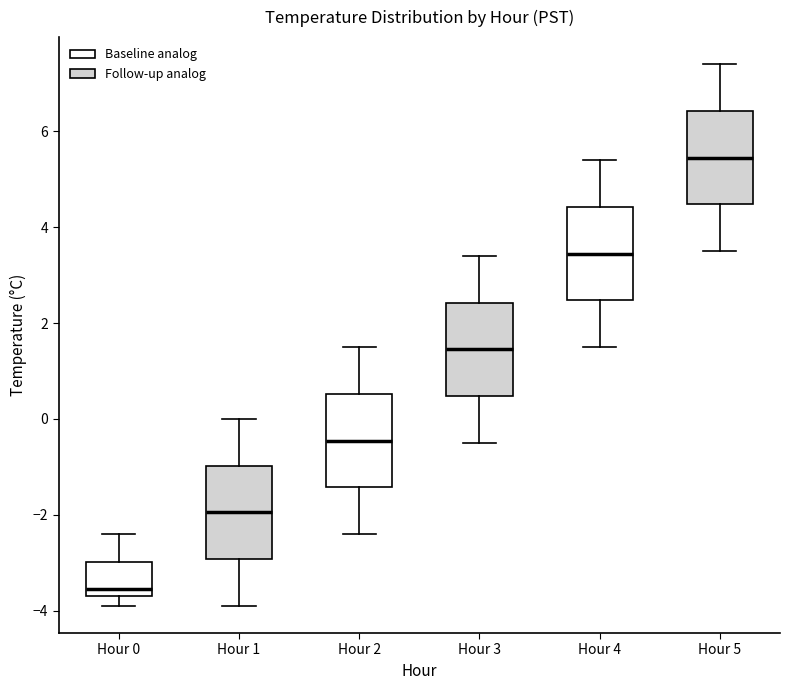

Reading left to right, transcribe this box plot: for each box, give where its median line is, the range the box spans, and where its two whiskers end, as read against the y-axis. The values are not printed on the chart, so give them approximately, as read against the axis.

Hour 0: median -3.6 (just above the box's lower edge), box -3.6 to -3.0, whiskers -3.8 to -2.4
Hour 1: median -2.0, box -3.0 to -1.0, whiskers -3.8 to 0.0
Hour 2: median -0.4, box -1.4 to 0.6, whiskers -2.4 to 1.6
Hour 3: median 1.4, box 0.4 to 2.4, whiskers -0.4 to 3.4
Hour 4: median 3.4, box 2.4 to 4.4, whiskers 1.6 to 5.4
Hour 5: median 5.4, box 4.4 to 6.4, whiskers 3.6 to 7.4